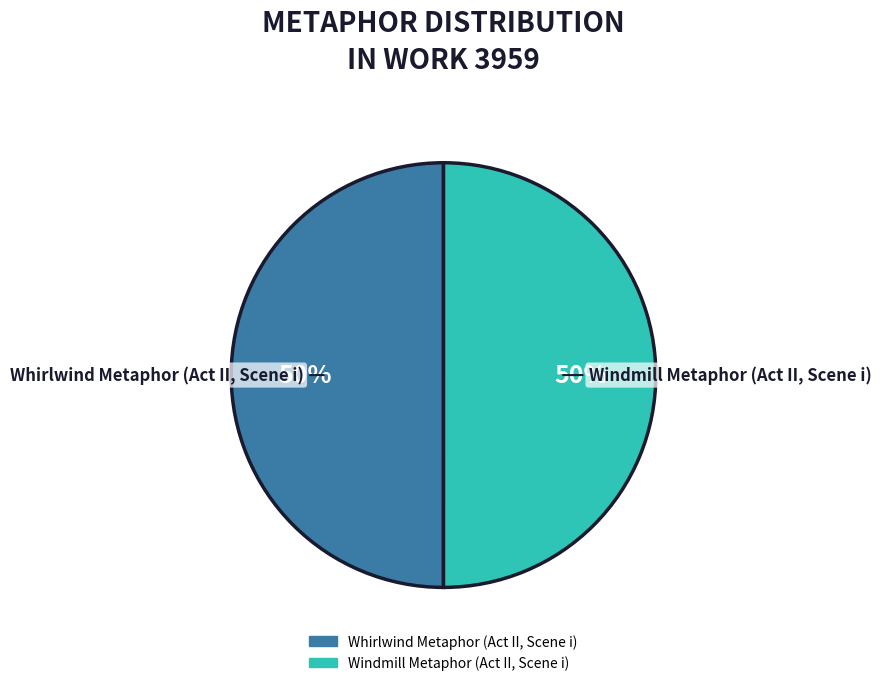

Do Whirlwind Metaphor (Act II, Scene i) and Windmill Metaphor (Act II, Scene i) together represent more than half of the pie?

Yes